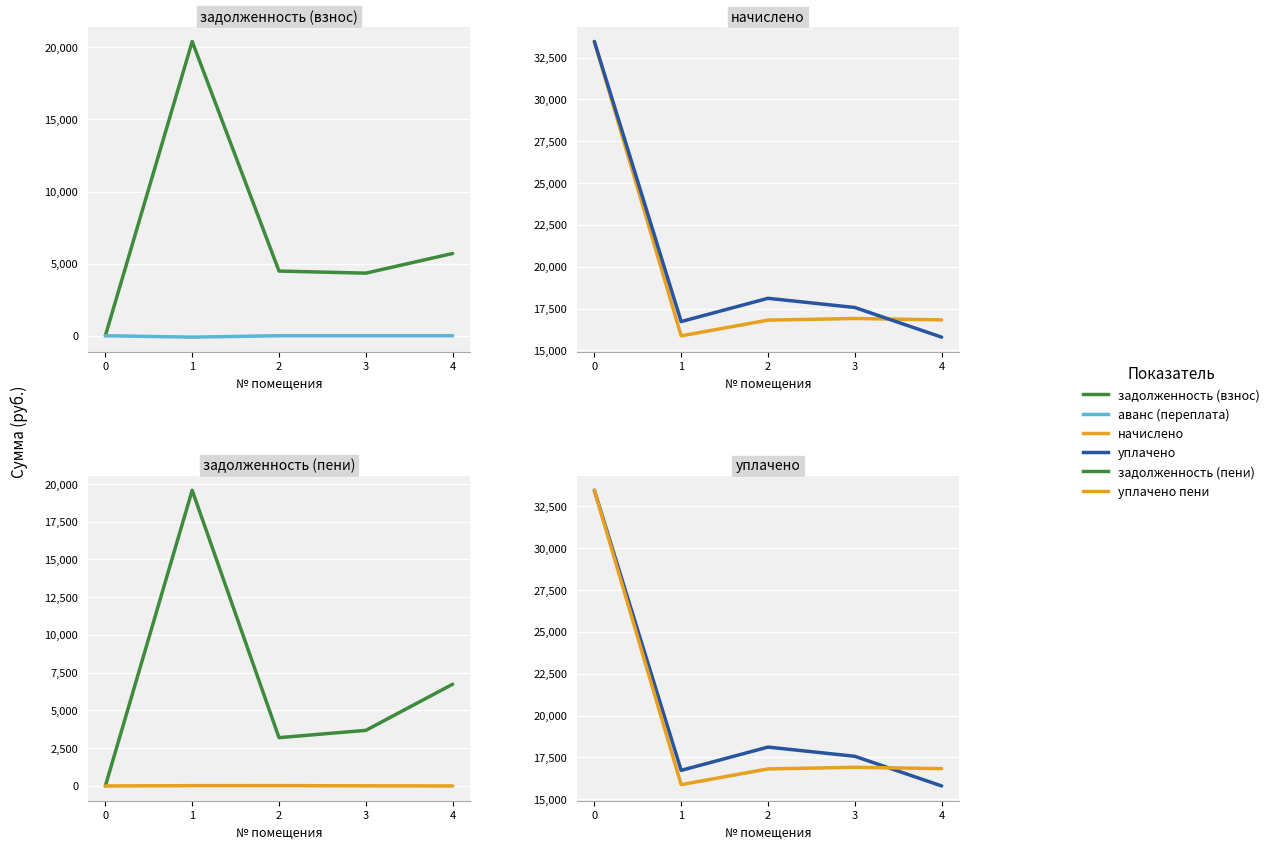

Where do уплачено and задолженность (взнос) first cross each other?

0 and 1